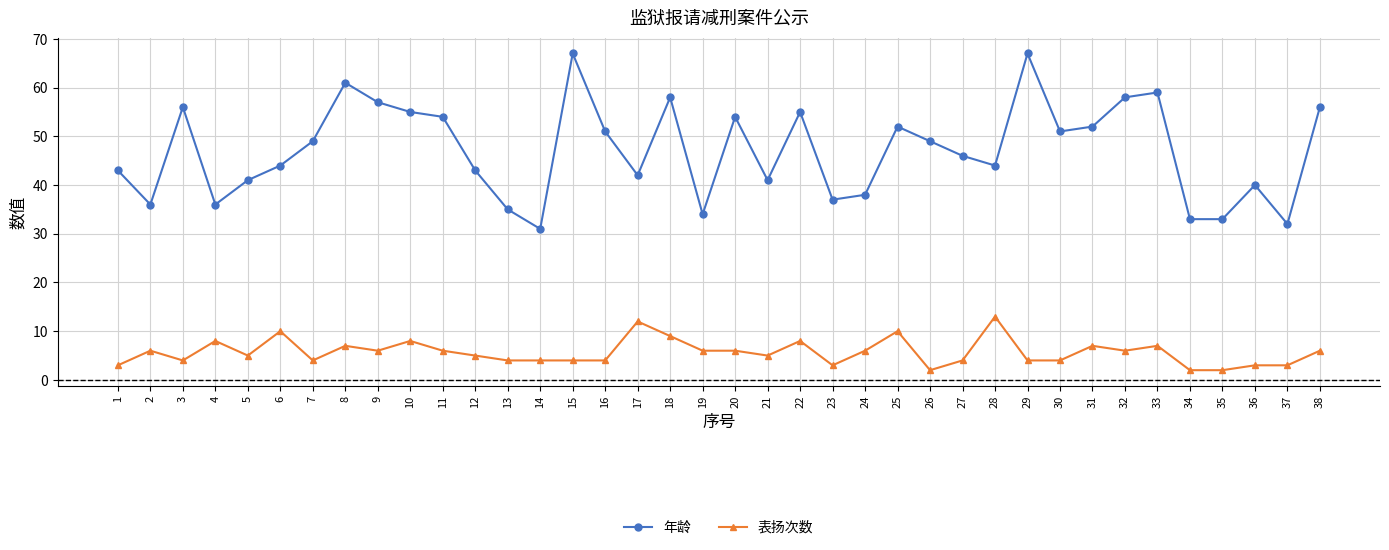

What is the total value across all series at 32?

64